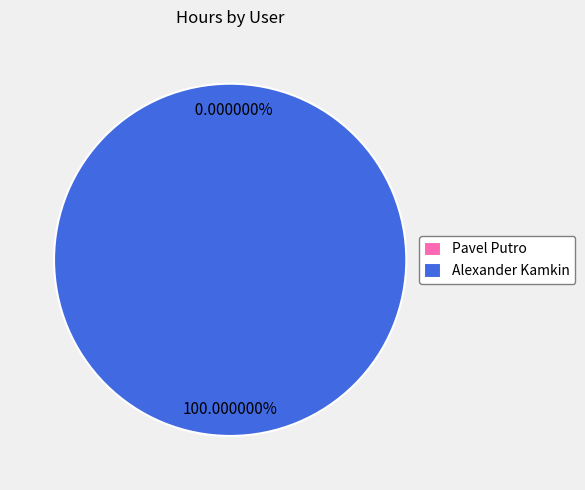

To the nearest percent, what is the difference between the largest and smallest slice percentages?

100%